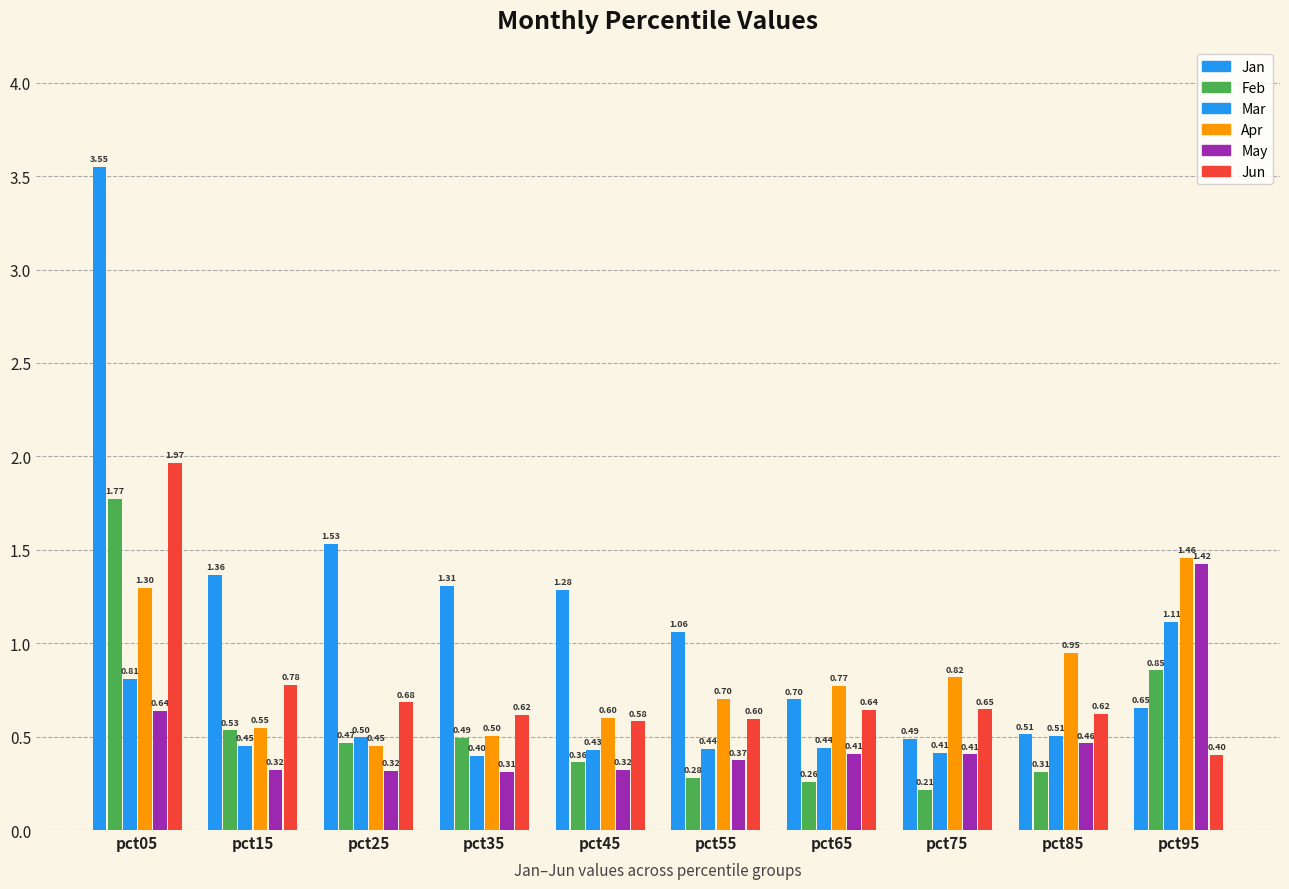

What is the difference between the Apr values at pct55 and pct75?

0.1